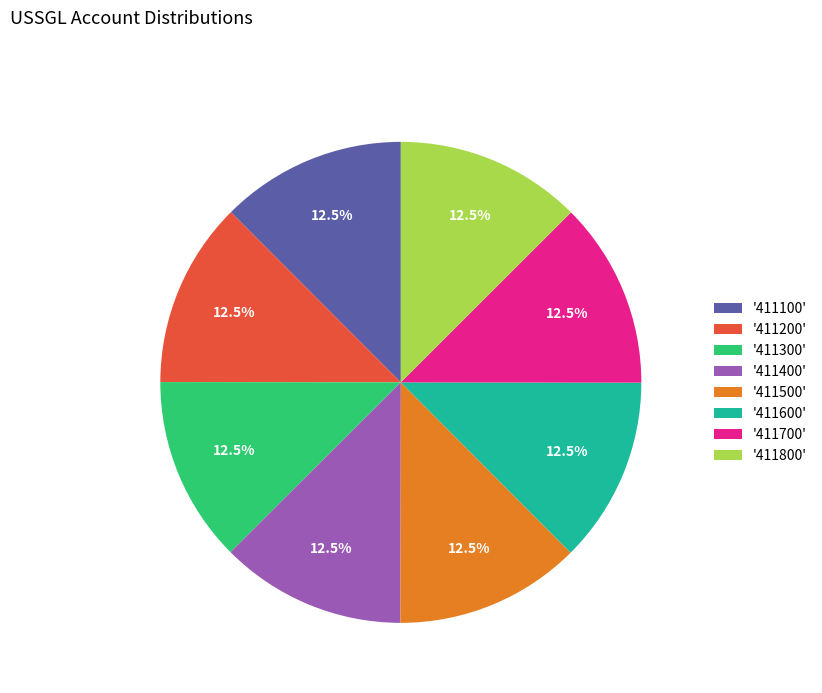

What is the total percentage of '411100' and '411200'?

25.0%